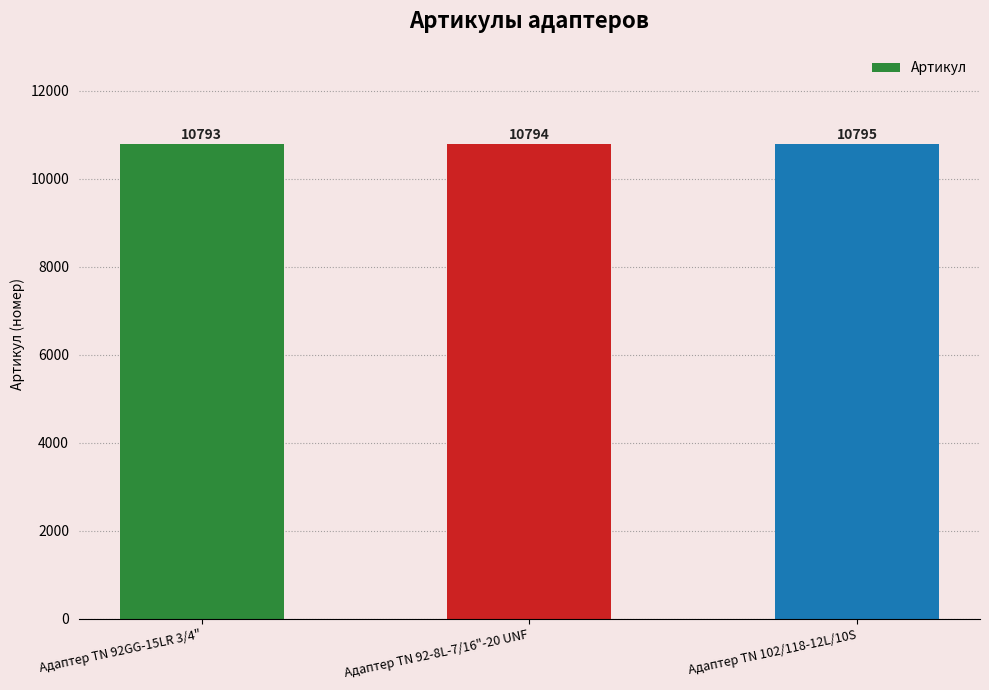

What is the change in value from Адаптер TN 92GG-15LR 3/4" to Адаптер TN 92-8L-7/16"-20 UNF?

+1